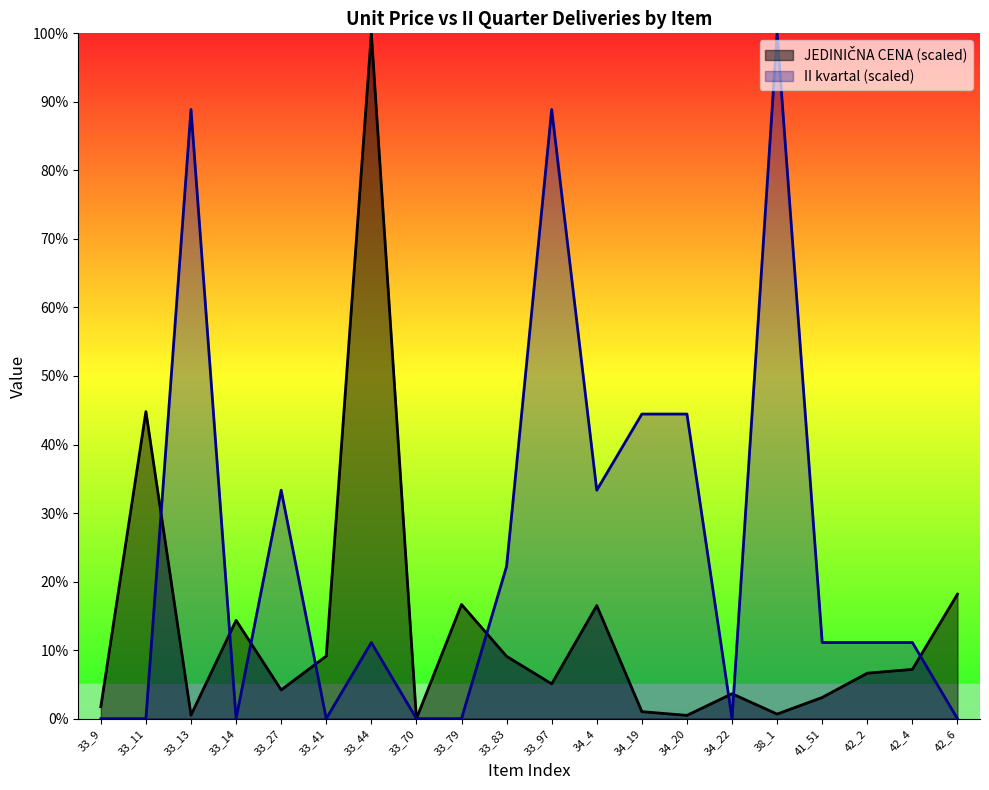

Reading right to left, extract all data points from this chart.

JEDINIČNA CENA: 18.2	7.2	6.6	3.1	0.7	3.6	0.5	1.0	16.5	5.1	9.1	16.7	0.0	100.0	9.1	4.2	14.3	0.5	44.8	1.7
II kvartal: 0.0	11.1	11.1	11.1	100.0	0.0	44.4	44.4	33.3	88.9	22.2	0.0	0.0	11.1	0.0	33.3	0.0	88.9	0.0	0.0